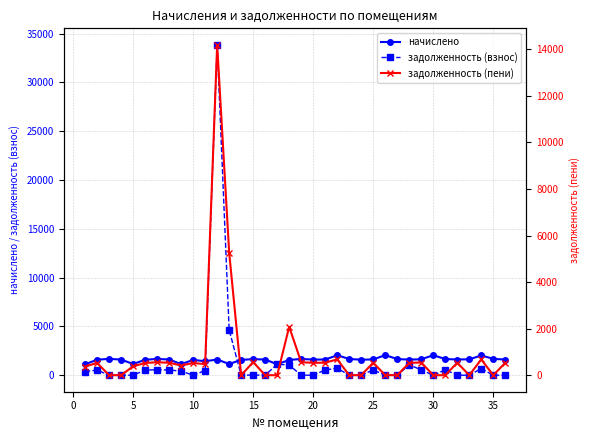

What is the sum of all начислено values?

57351.4